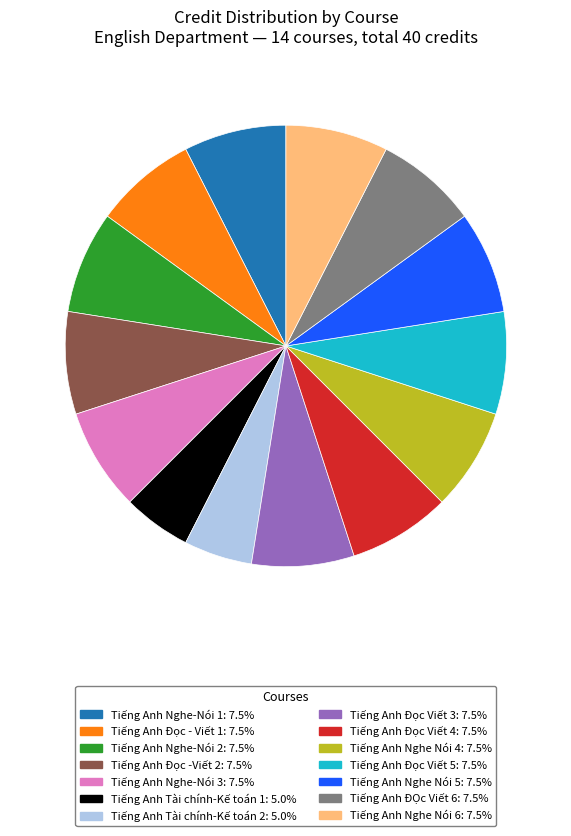

Is it true that Tiếng Anh Nghe Nói 4 is 8% of the pie?

True